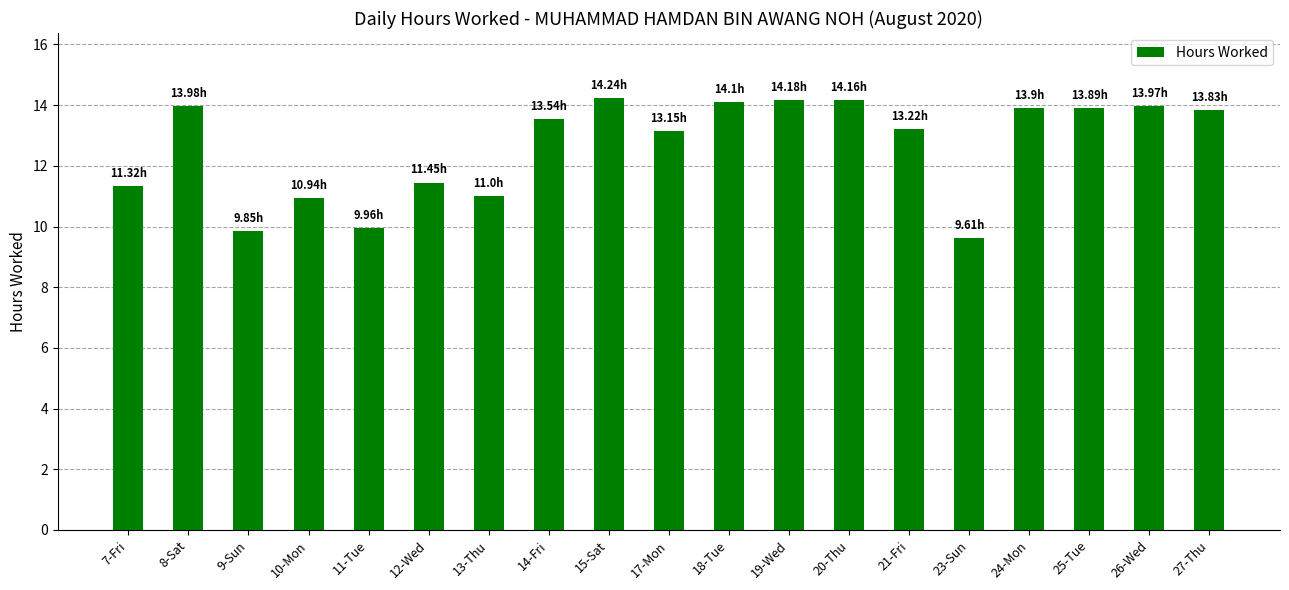

Are the bars horizontal?

No